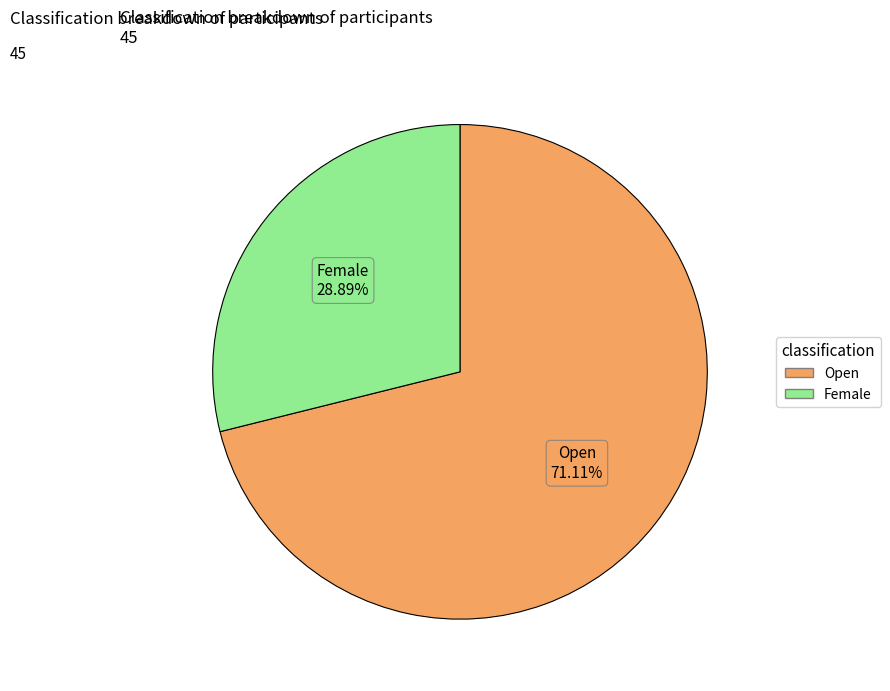

Rank the categories by value from highest to lowest.

Open, Female